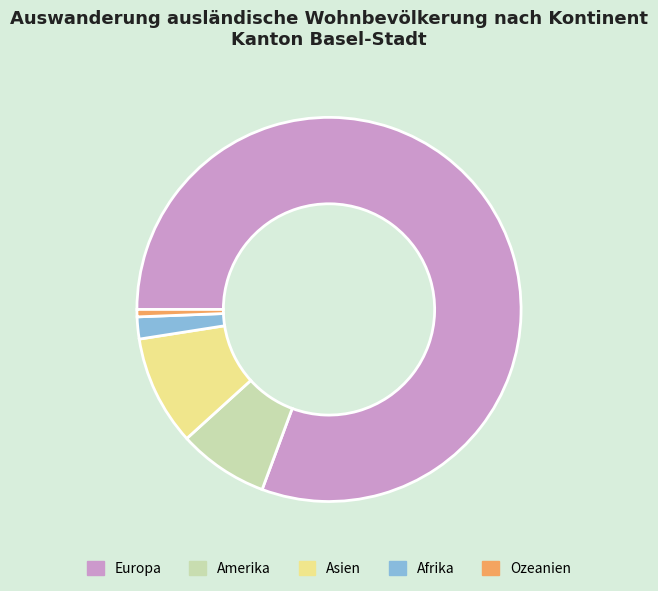

Which slice is the smallest?

Ozeanien